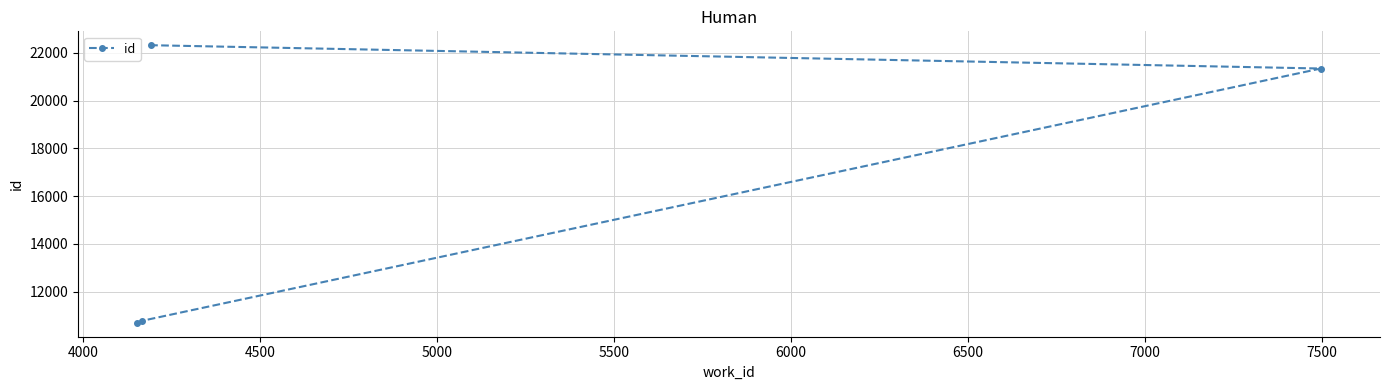

What is the minimum value shown in the chart?

10698